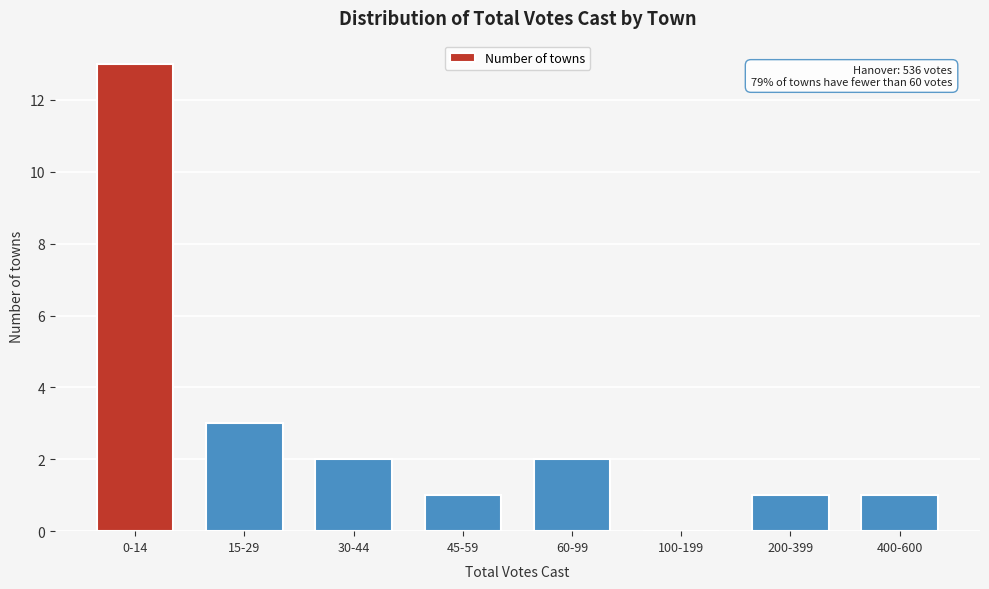

Reading right to left, list all the values displayed in this chart.

400-600=1	200-399=1	100-199=0	60-99=2	45-59=1	30-44=2	15-29=3	0-14=13